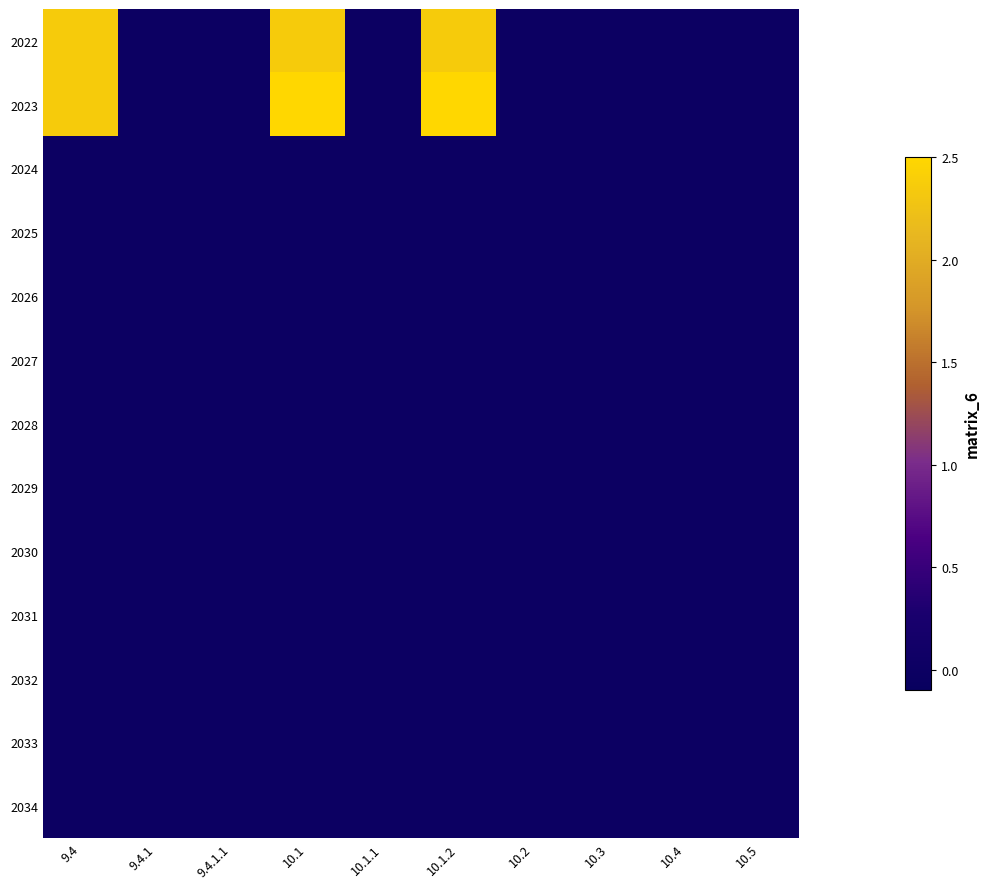

Reading left to right, list all the values displayed in this chart.

2022: 9.4=2.4	9.4.1=0.0	9.4.1.1=0.0	10.1=2.4	10.1.1=0.0	10.1.2=2.4	10.2=0.0	10.3=0.0	10.4=0.0	10.5=0.0
2023: 9.4=2.4	9.4.1=0.0	9.4.1.1=0.0	10.1=2.5	10.1.1=0.0	10.1.2=2.5	10.2=0.0	10.3=0.0	10.4=0.0	10.5=0.0
2024: 9.4=0.0	9.4.1=0.0	9.4.1.1=0.0	10.1=0.0	10.1.1=0.0	10.1.2=0.0	10.2=0.0	10.3=0.0	10.4=0.0	10.5=0.0
2025: 9.4=0.0	9.4.1=0.0	9.4.1.1=0.0	10.1=0.0	10.1.1=0.0	10.1.2=0.0	10.2=0.0	10.3=0.0	10.4=0.0	10.5=0.0
2026: 9.4=0.0	9.4.1=0.0	9.4.1.1=0.0	10.1=0.0	10.1.1=0.0	10.1.2=0.0	10.2=0.0	10.3=0.0	10.4=0.0	10.5=0.0
2027: 9.4=0.0	9.4.1=0.0	9.4.1.1=0.0	10.1=0.0	10.1.1=0.0	10.1.2=0.0	10.2=0.0	10.3=0.0	10.4=0.0	10.5=0.0
2028: 9.4=0.0	9.4.1=0.0	9.4.1.1=0.0	10.1=0.0	10.1.1=0.0	10.1.2=0.0	10.2=0.0	10.3=0.0	10.4=0.0	10.5=0.0
2029: 9.4=0.0	9.4.1=0.0	9.4.1.1=0.0	10.1=0.0	10.1.1=0.0	10.1.2=0.0	10.2=0.0	10.3=0.0	10.4=0.0	10.5=0.0
2030: 9.4=0.0	9.4.1=0.0	9.4.1.1=0.0	10.1=0.0	10.1.1=0.0	10.1.2=0.0	10.2=0.0	10.3=0.0	10.4=0.0	10.5=0.0
2031: 9.4=0.0	9.4.1=0.0	9.4.1.1=0.0	10.1=0.0	10.1.1=0.0	10.1.2=0.0	10.2=0.0	10.3=0.0	10.4=0.0	10.5=0.0
2032: 9.4=0.0	9.4.1=0.0	9.4.1.1=0.0	10.1=0.0	10.1.1=0.0	10.1.2=0.0	10.2=0.0	10.3=0.0	10.4=0.0	10.5=0.0
2033: 9.4=0.0	9.4.1=0.0	9.4.1.1=0.0	10.1=0.0	10.1.1=0.0	10.1.2=0.0	10.2=0.0	10.3=0.0	10.4=0.0	10.5=0.0
2034: 9.4=0.0	9.4.1=0.0	9.4.1.1=0.0	10.1=0.0	10.1.1=0.0	10.1.2=0.0	10.2=0.0	10.3=0.0	10.4=0.0	10.5=0.0